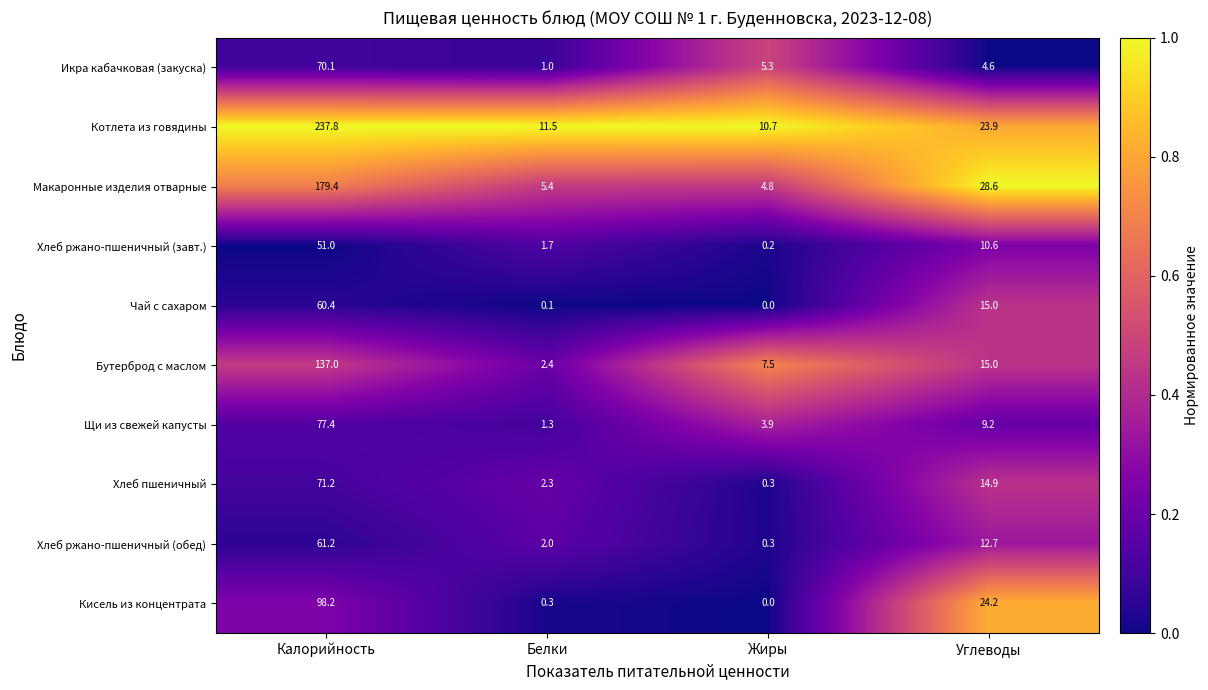

Between Белки and Жиры, which series saw the biggest shift?

Бутерброд с маслом